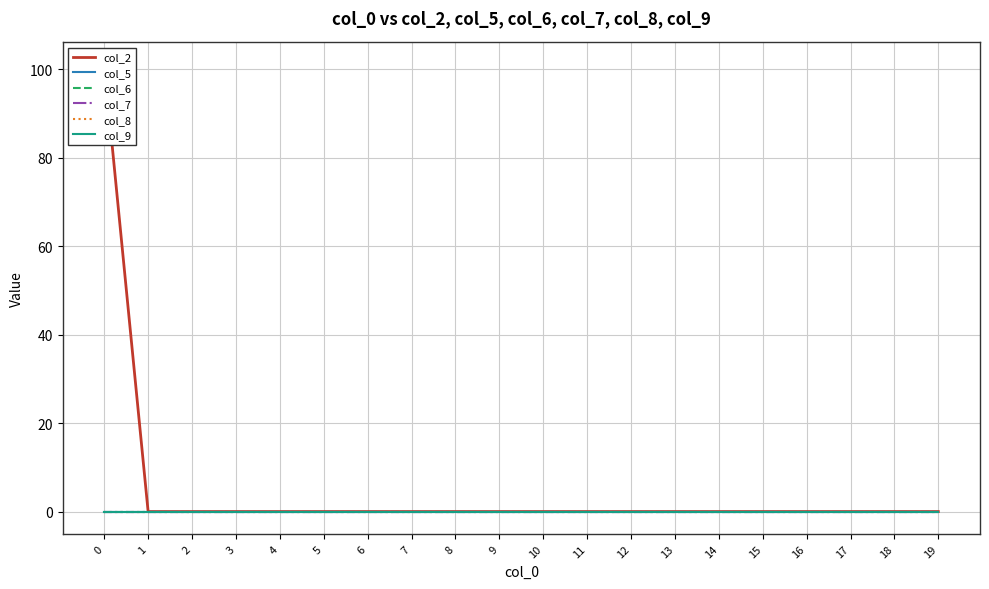

Which series has the largest total across all categories?

col_2